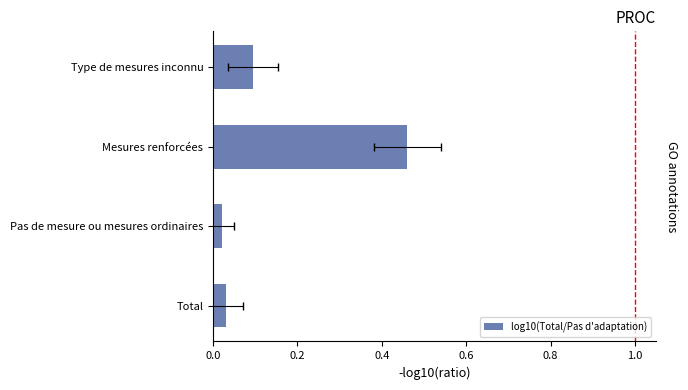

Is it true that the value at Total is 0.0?

True